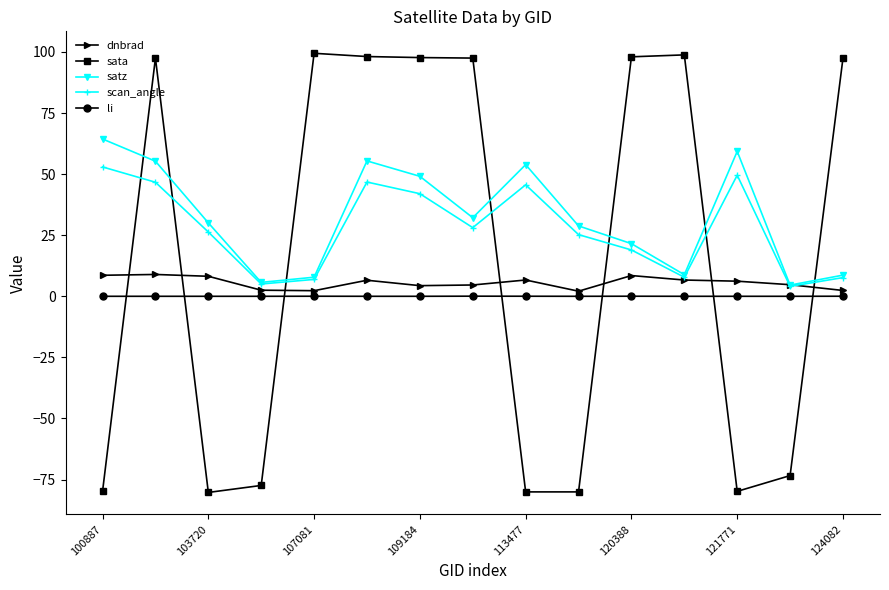

What is the maximum value for scan_angle?

52.9